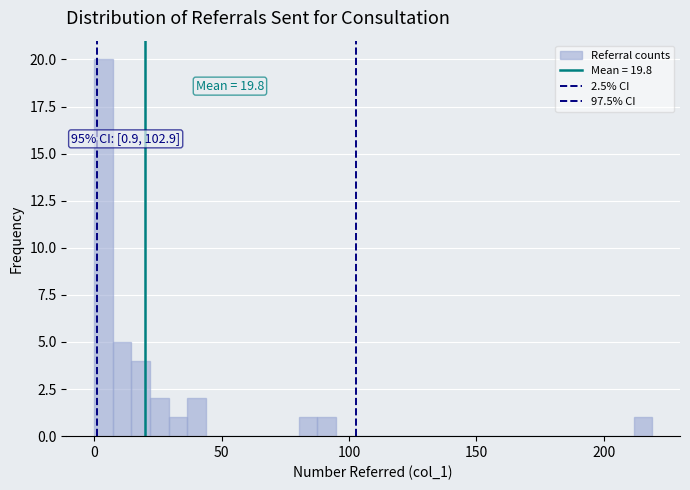

Around what value on the x-axis is the tallest bar? Give the approximate position of its centre, as read against the axis.

5